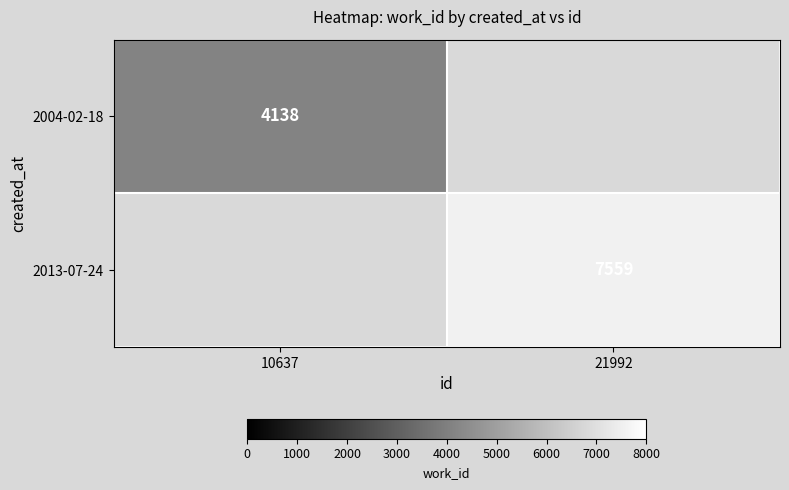

Is it true that 2013-07-24 equals 4830.3 at 21992?

False